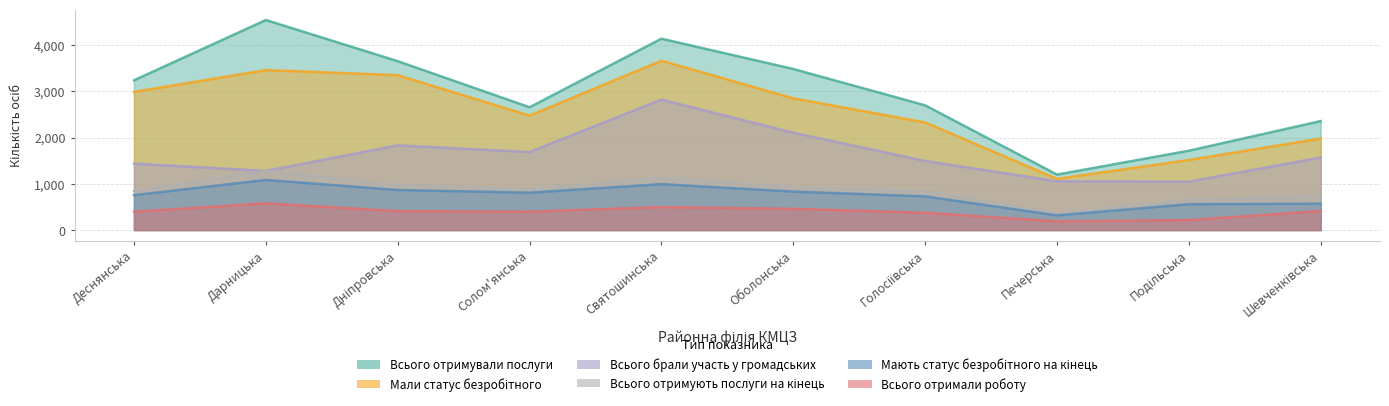

At which category is the sum across all series the highest?

Святошинська